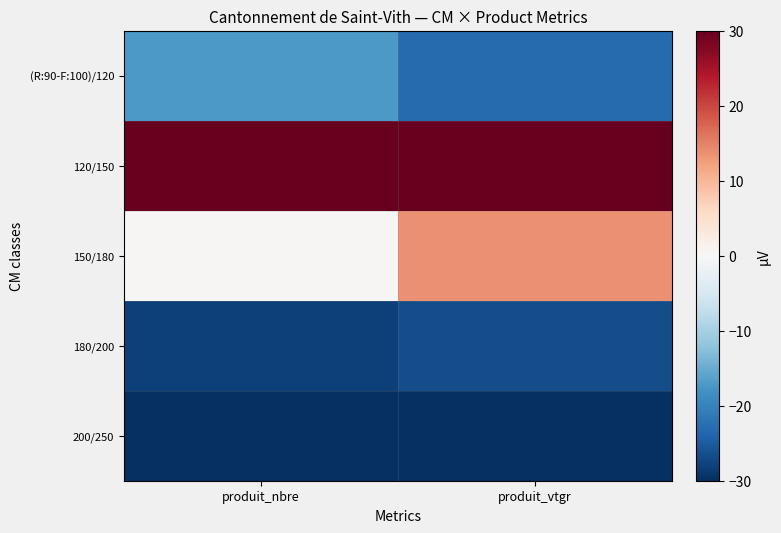

Which label corresponds to the smallest value in the chart?

produit_nbre